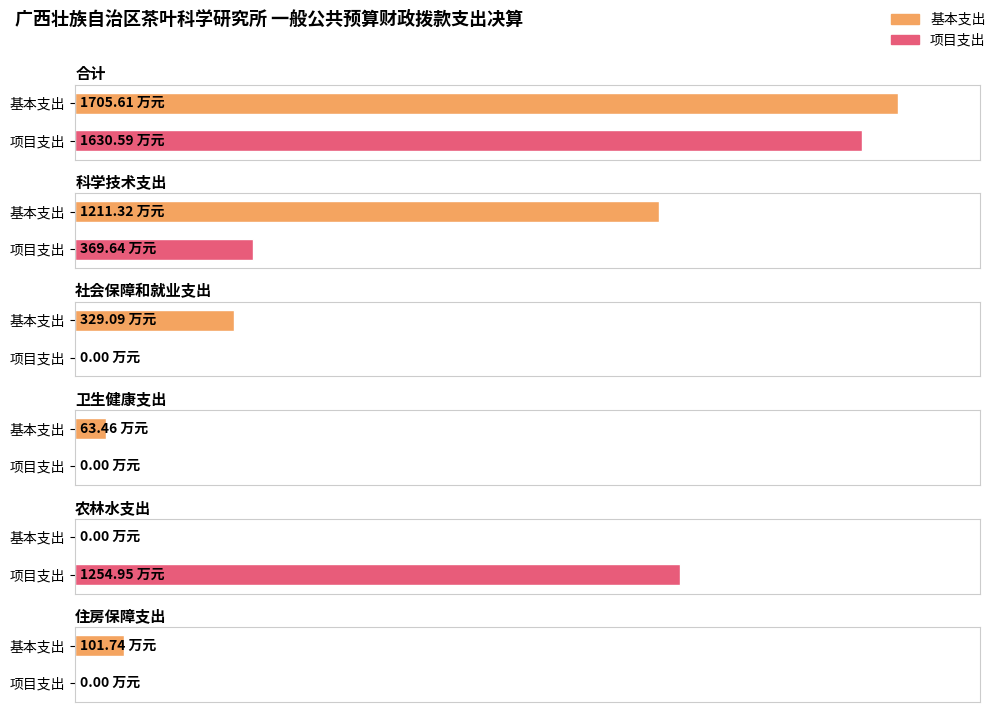

How many bars are there in each group?

2